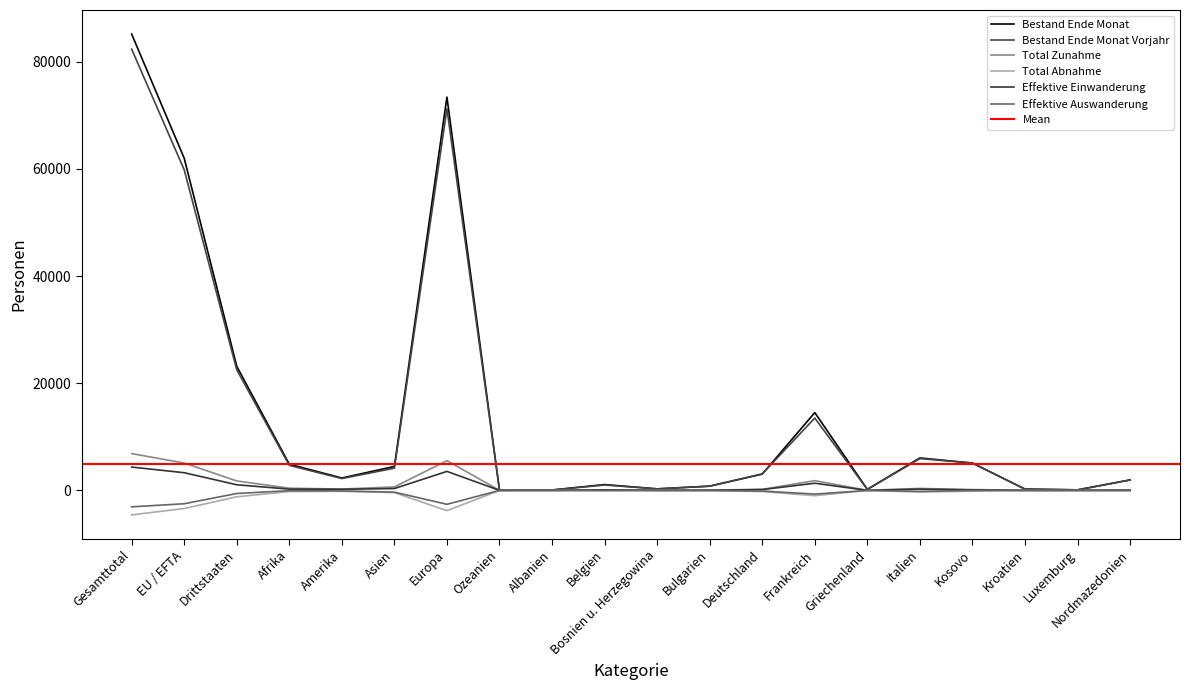

What are all the series names shown in the legend?

Bestand Ende Monat, Bestand Ende Monat Vorjahr, Total Zunahme, Total Abnahme, Effektive Einwanderung, Effektive Auswanderung